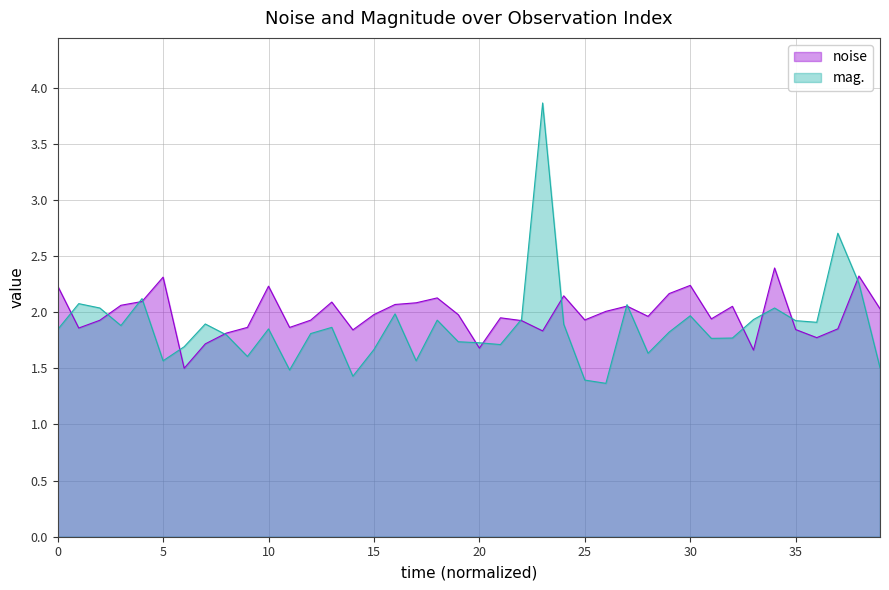

Which series has the largest range (max minus min)?

mag.